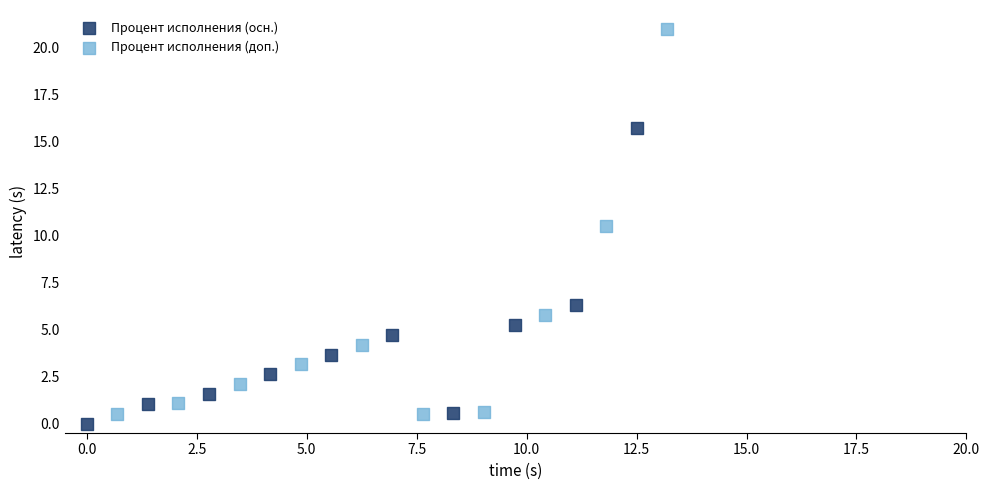

Which series reaches the maximum Y coordinate?

Процент исполнения (доп.)